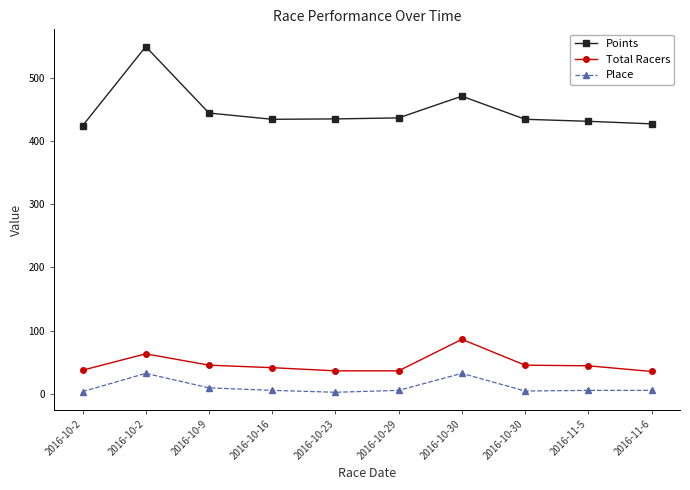

What is the approximate value of Total Racers at 2016-10-16?

41.0